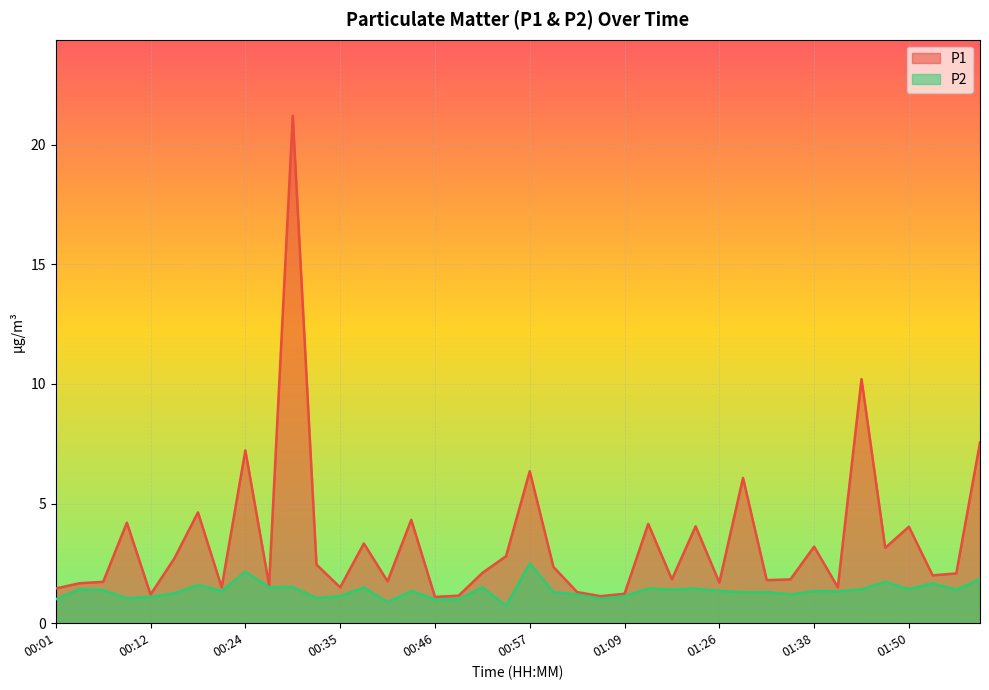

At how many categories does at least one series exceed 1?

40